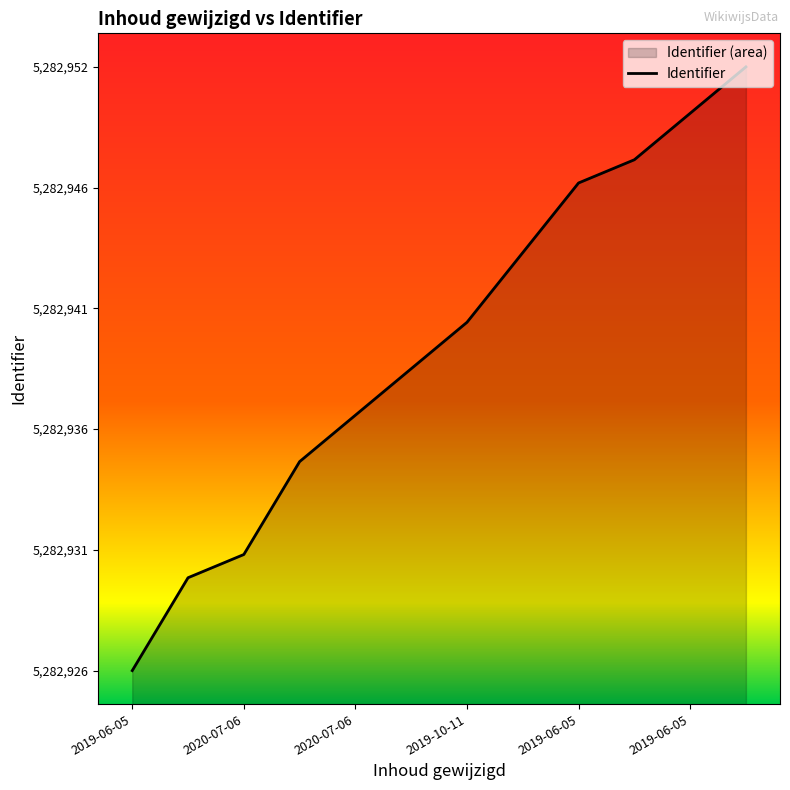

List the labels in order of value, smallest first.

2019-06-05, 2020-07-06, 2020-07-06, 2020-07-06, 2020-07-06, 2019-06-05, 2019-10-11, 2019-06-05, 2019-06-05, 2019-06-05, 2019-06-05, 2019-06-05